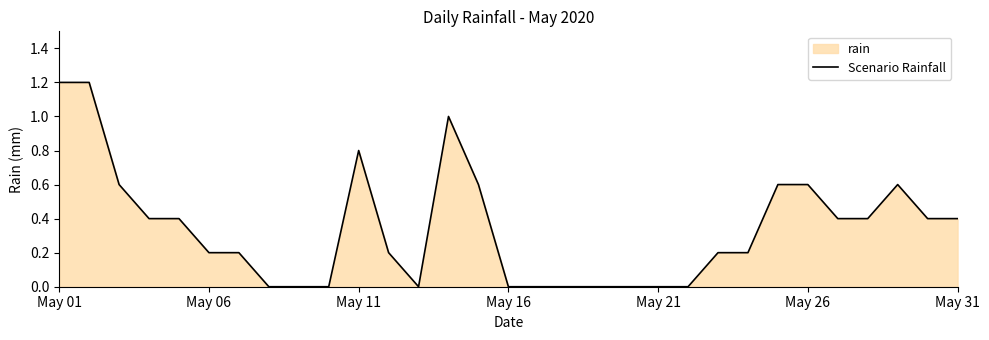

How many data points are above 0?

20